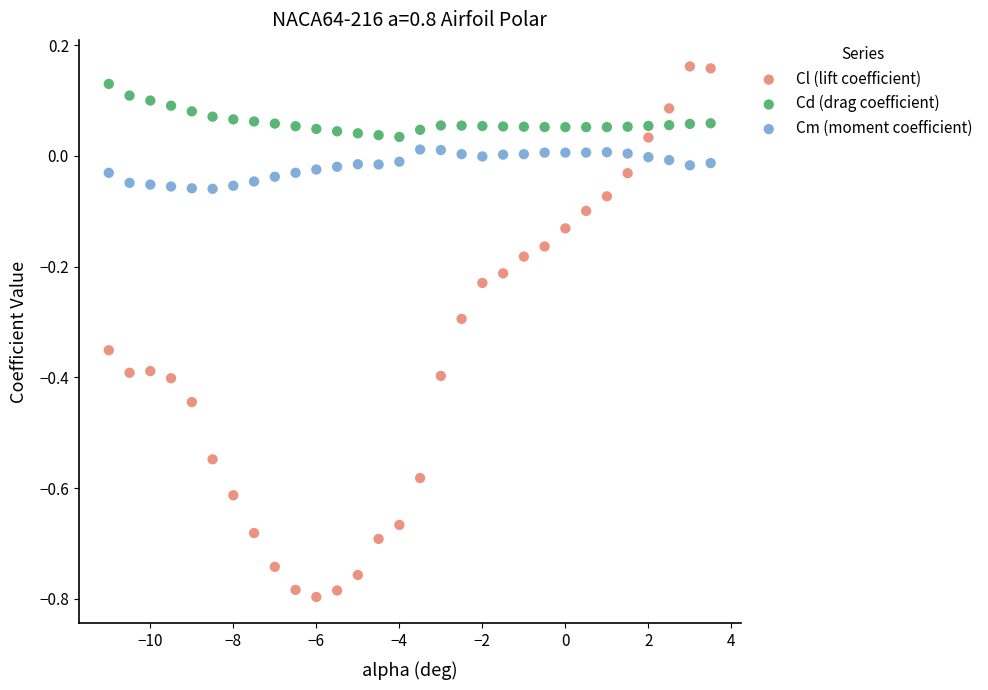

Across all data points, what is the range of X values (max minus min)?

14.5